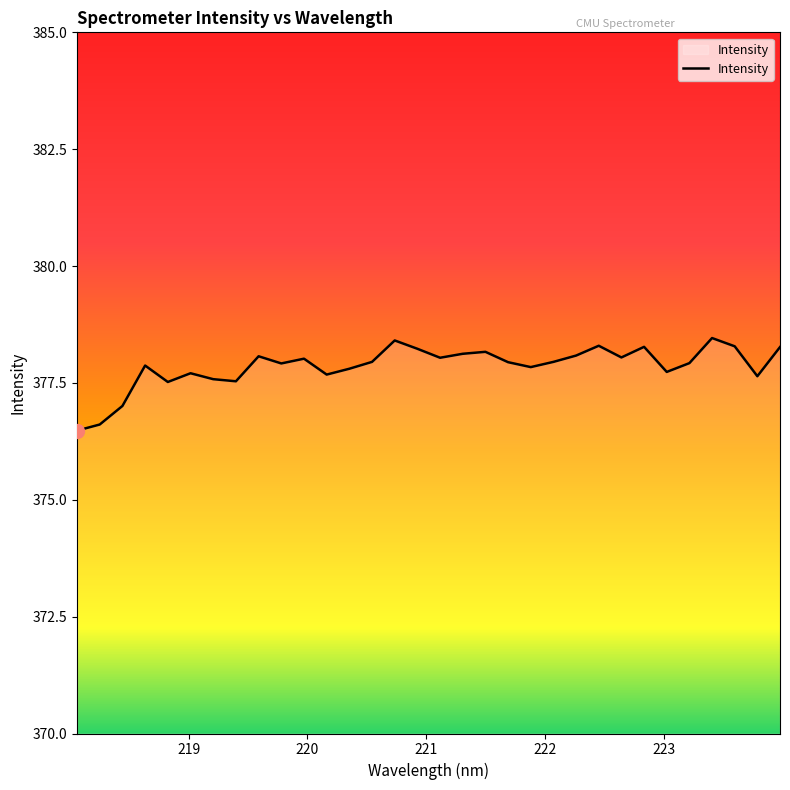

What is the minimum value shown in the chart?

376.5